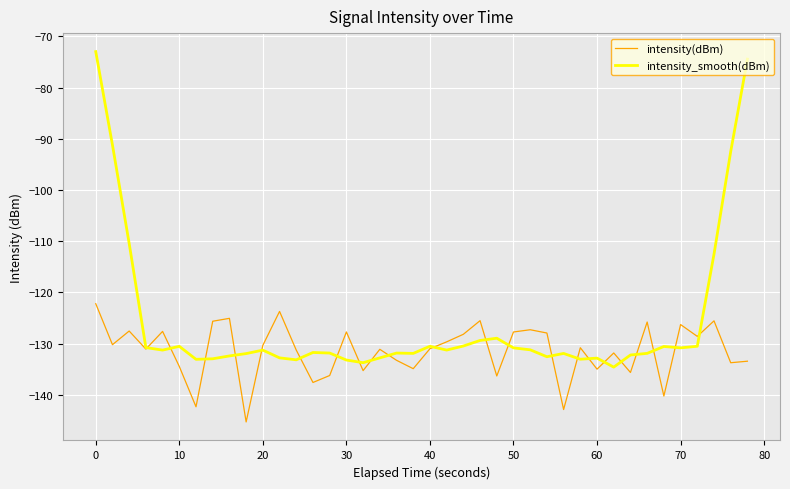

List the series in order of their peak value, highest first.

intensity_smooth(dBm), intensity(dBm)